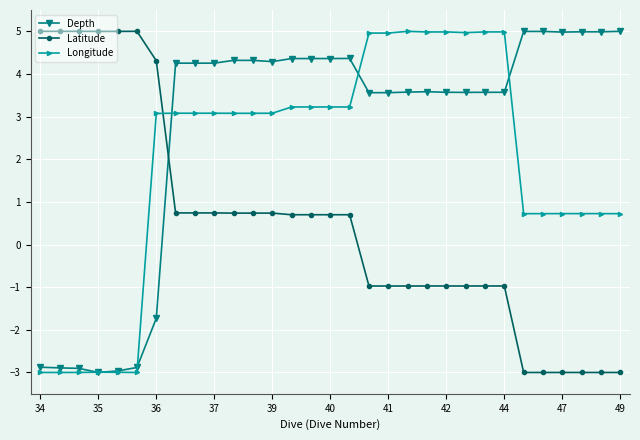

What are all the series names shown in the legend?

Depth, Latitude, Longitude